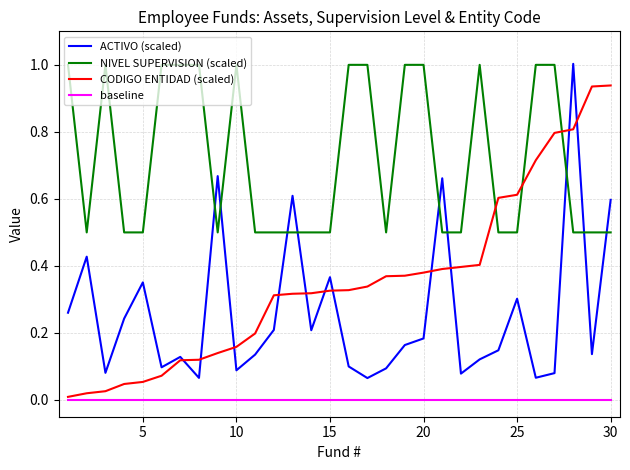

Which series has the largest total across all categories?

NIVEL SUPERVISION (scaled)